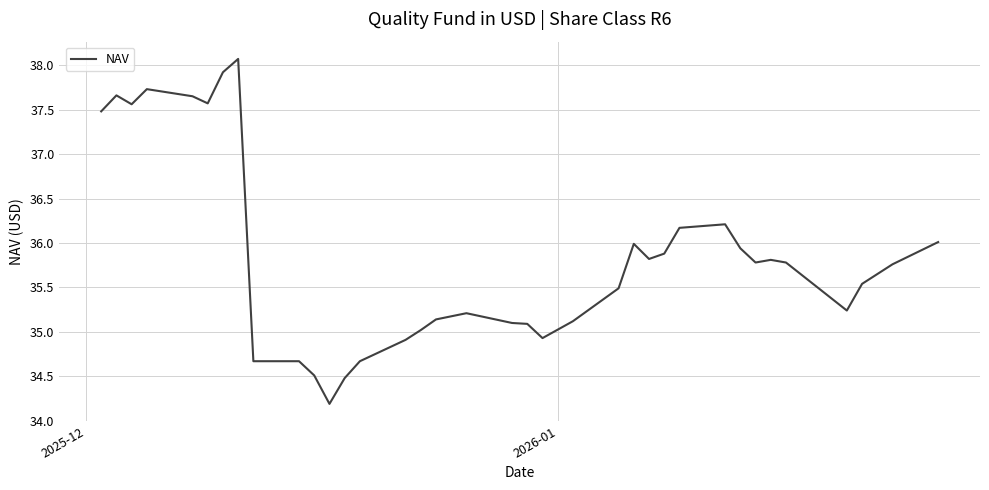

What is the minimum value shown in the chart?

34.2